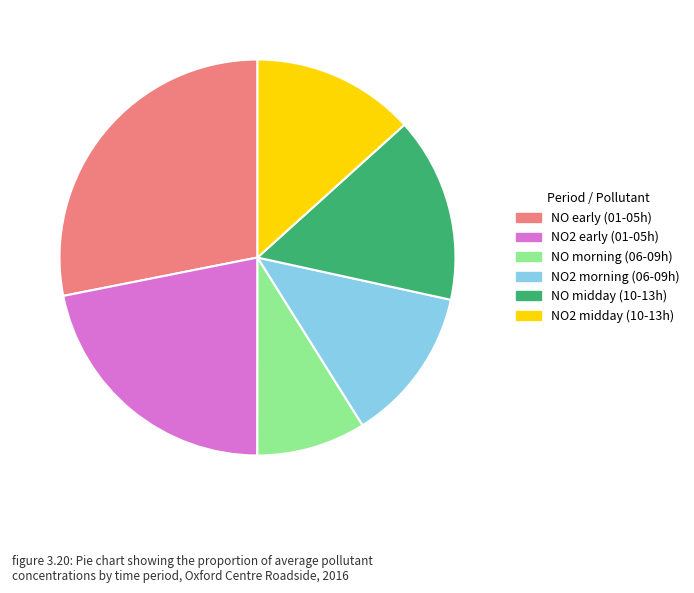

Is there any slice that represents more than half of the pie?

No